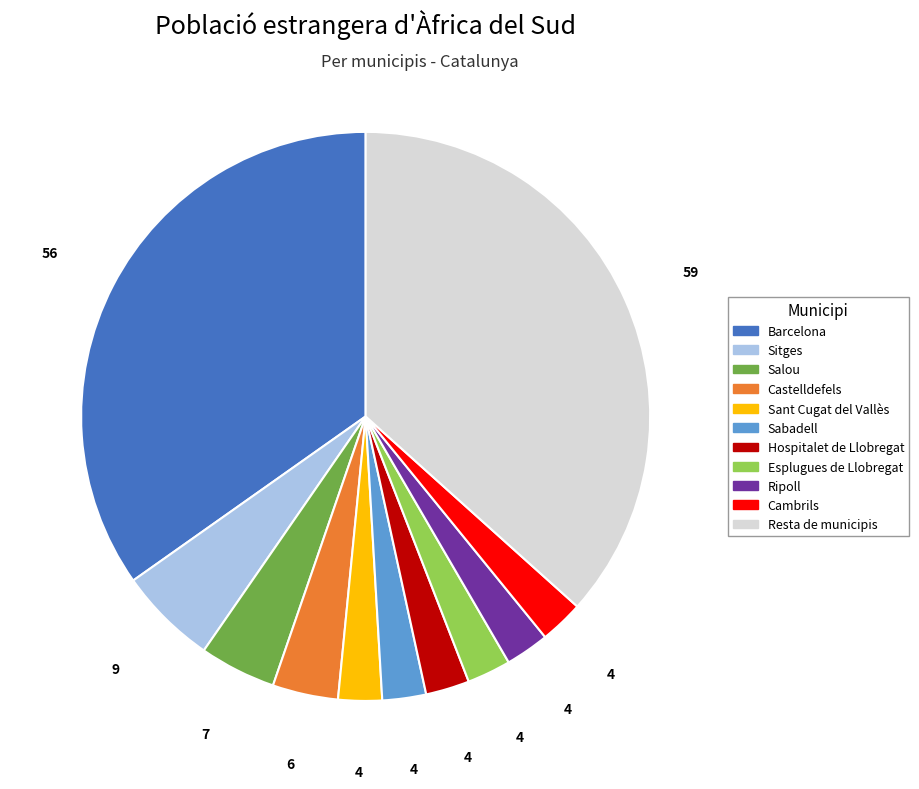

Approximately how many times larger is the value at Ripoll compared to Hospitalet de Llobregat?

1.0